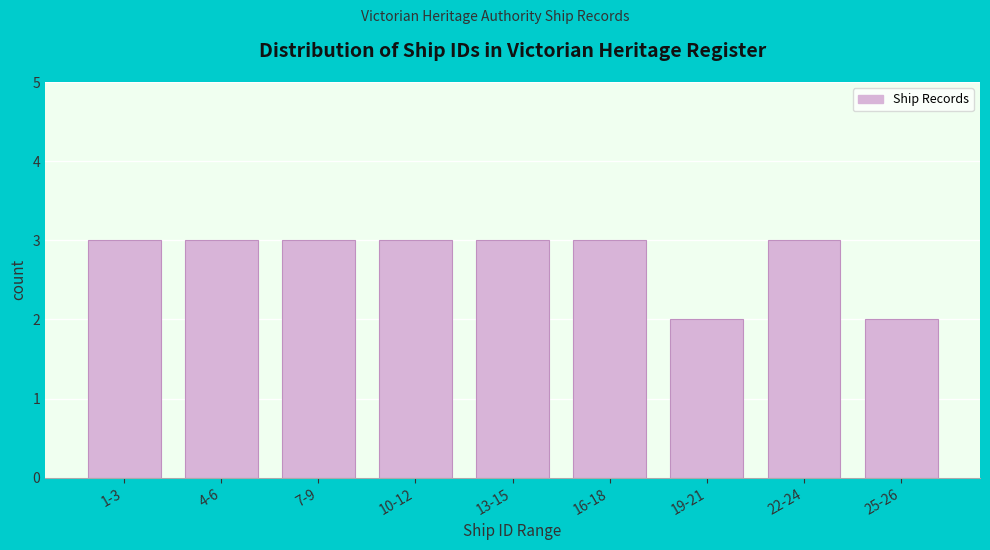

Reading left to right, what are all the values shown in this chart?

1-3=3	4-6=3	7-9=3	10-12=3	13-15=3	16-18=3	19-21=2	22-24=3	25-26=2